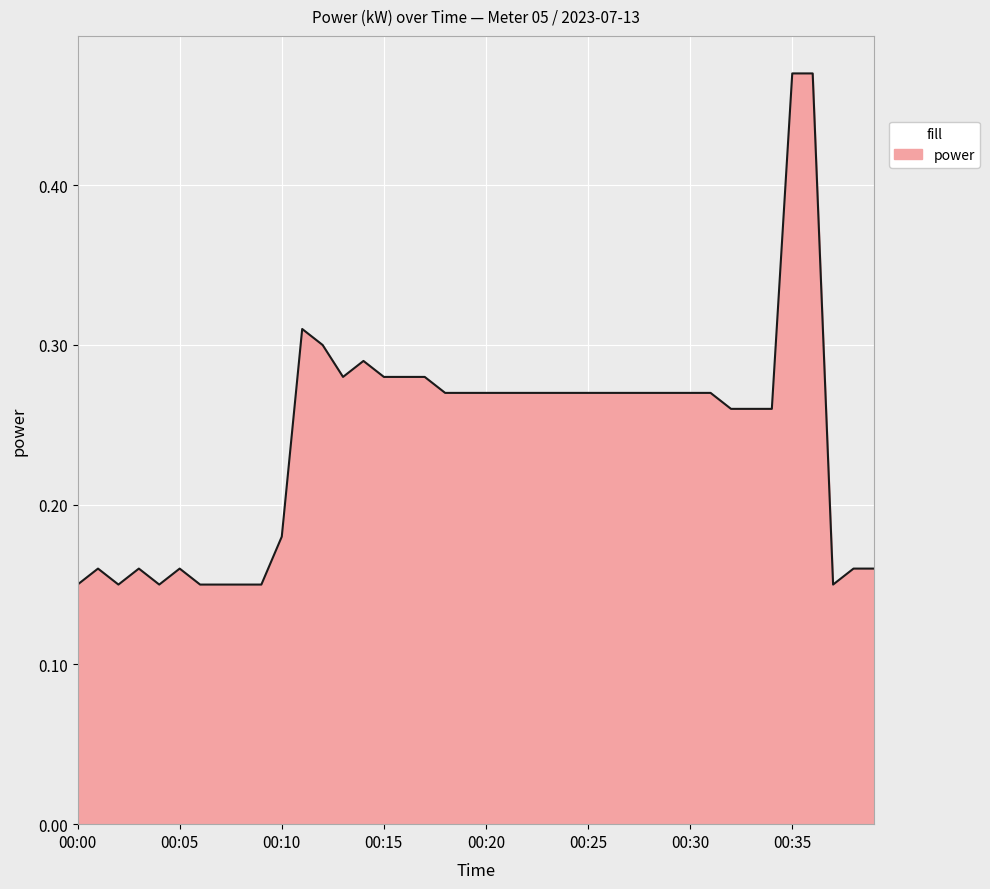

Does the chart display data point markers on the line(s)?

No